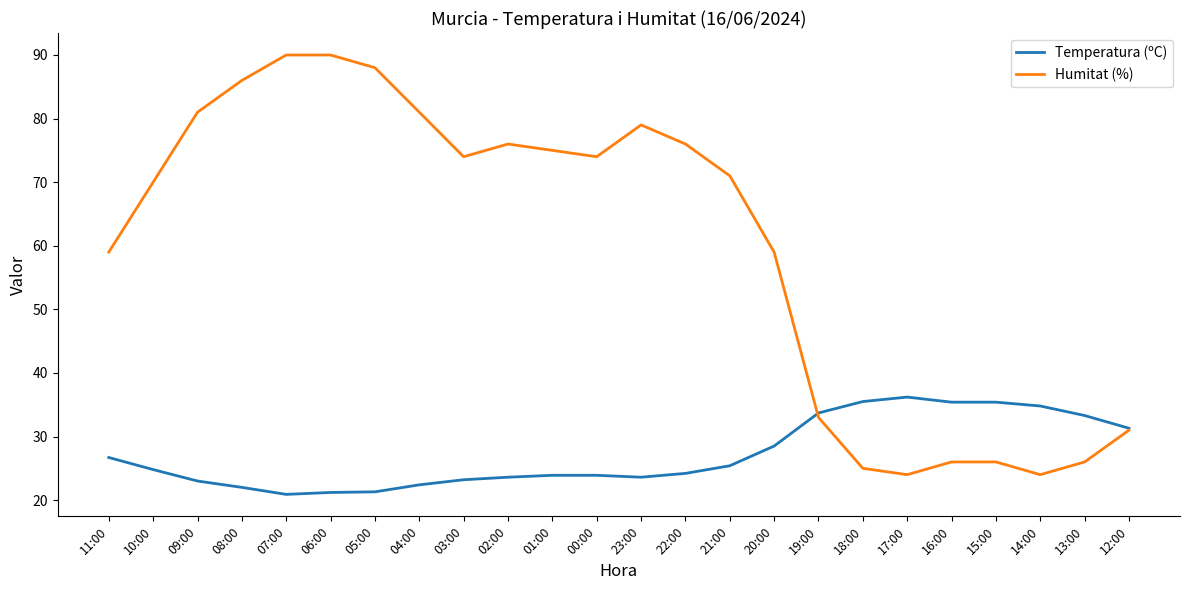

Is the value of Humitat (%) at 17:00 greater than the value of Temperatura (ºC) at 04:00?

Yes